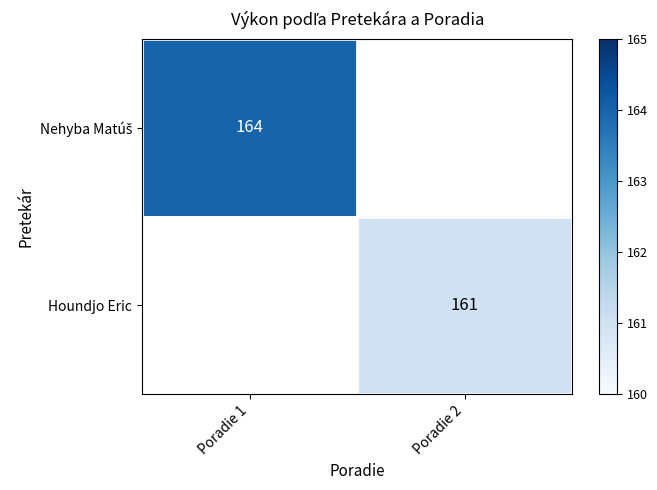

The value of Houndjo Eric at Poradie 2 is 244. True or false?

False